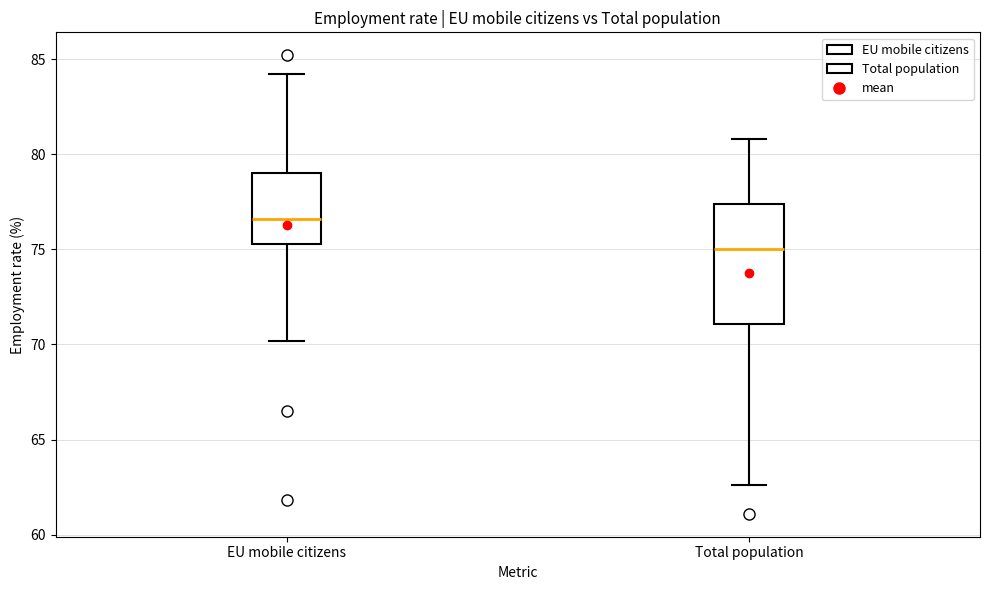

Which box is the tallest, from its lower edge to its upper edge?

Total population